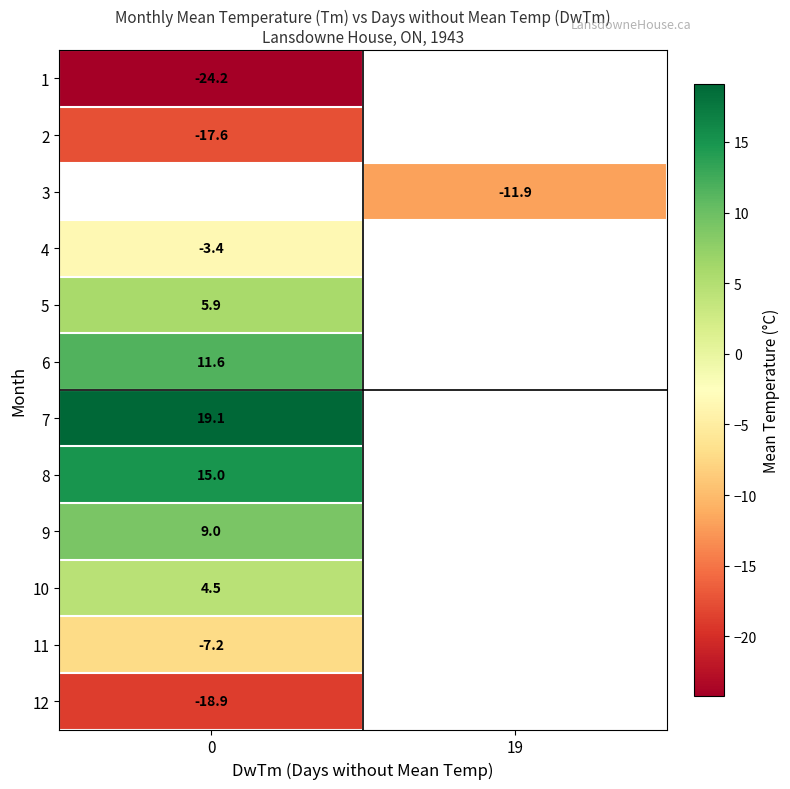

Read the row_2 value at 19.

-11.9